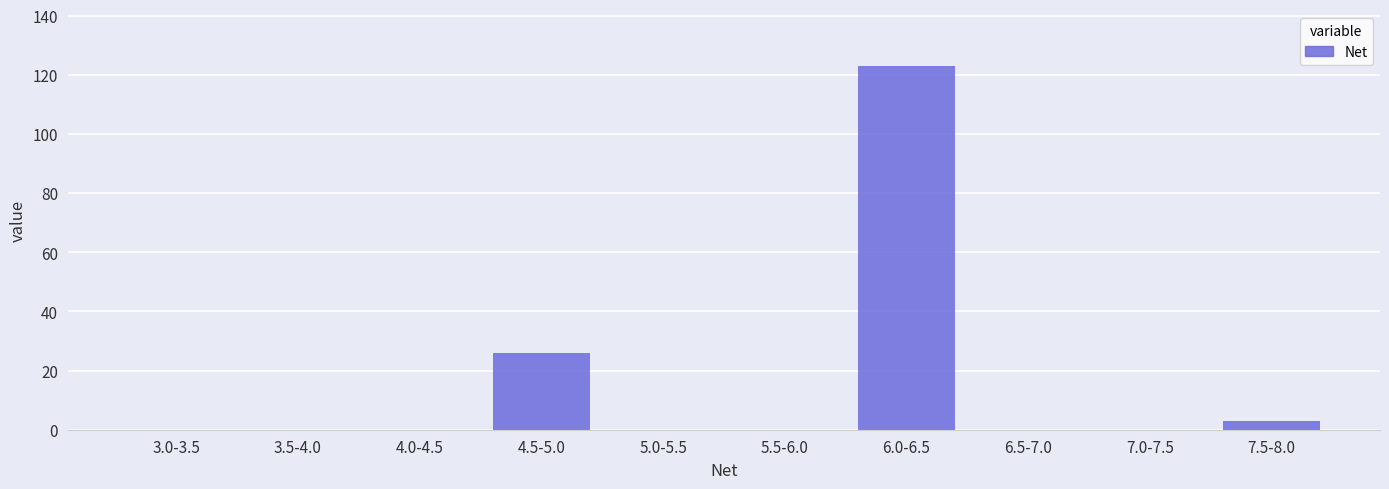

Reading left to right, what are all the values shown in this chart?

3.0-3.5=0	3.5-4.0=0	4.0-4.5=0	4.5-5.0=26	5.0-5.5=0	5.5-6.0=0	6.0-6.5=123	6.5-7.0=0	7.0-7.5=0	7.5-8.0=3